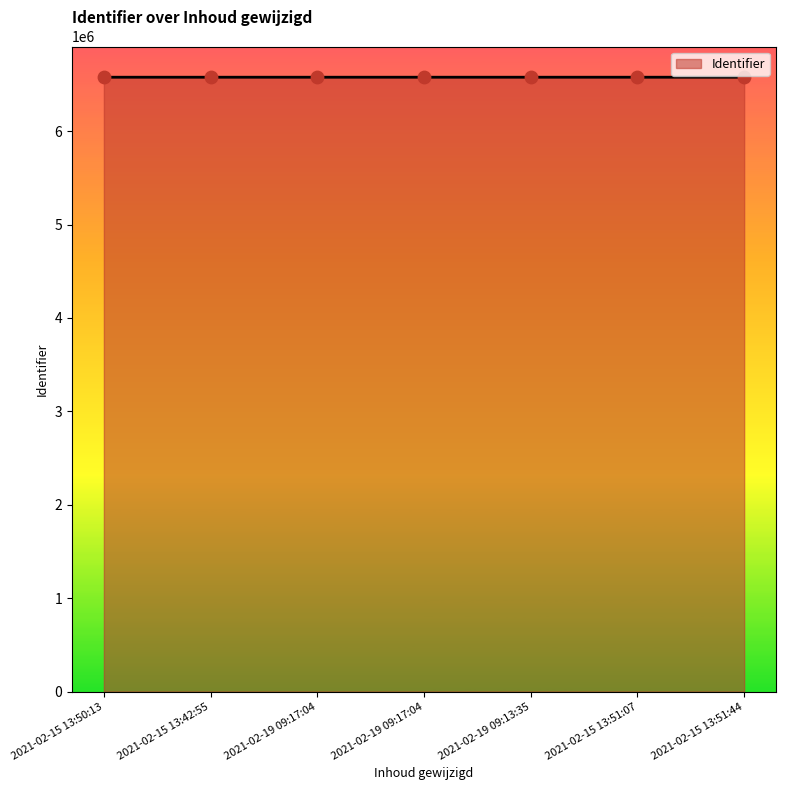

Approximately how many times larger is the value at 2021-02-15 13:42:55 compared to 2021-02-19 09:17:04?

1.0